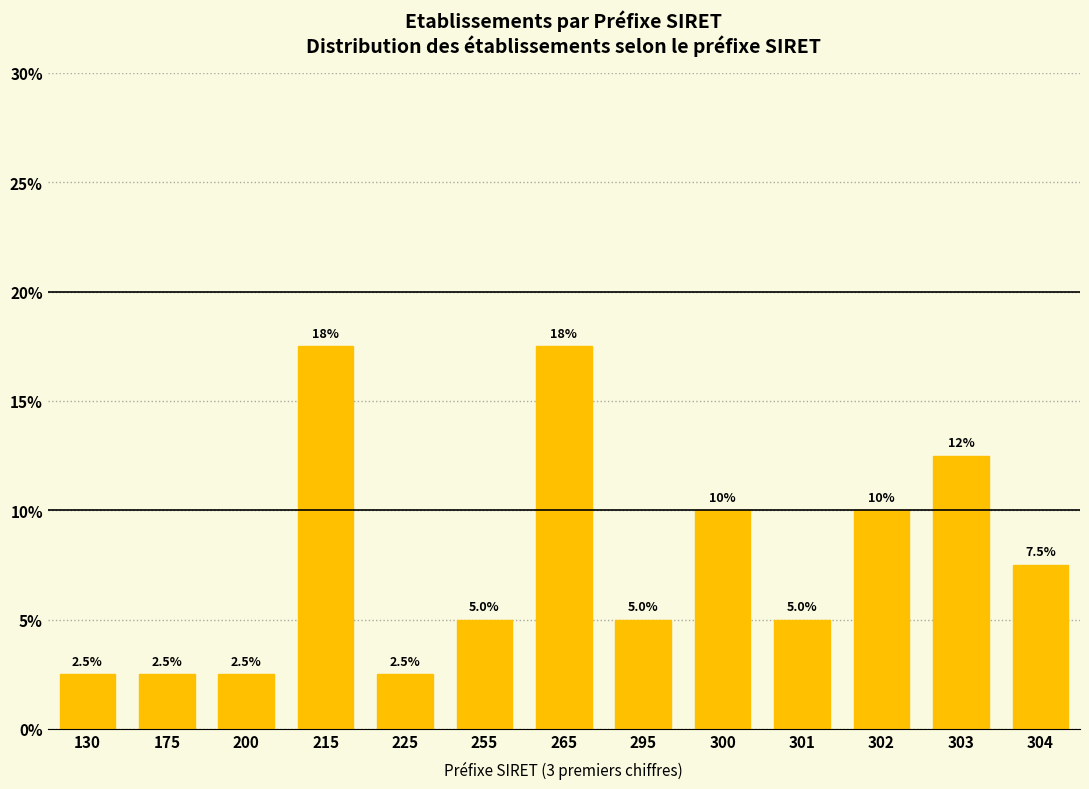

Reading left to right, extract all data points from this chart.

130=2.5	175=2.5	200=2.5	215=17.5	225=2.5	255=5.0	265=17.5	295=5.0	300=10.0	301=5.0	302=10.0	303=12.5	304=7.5